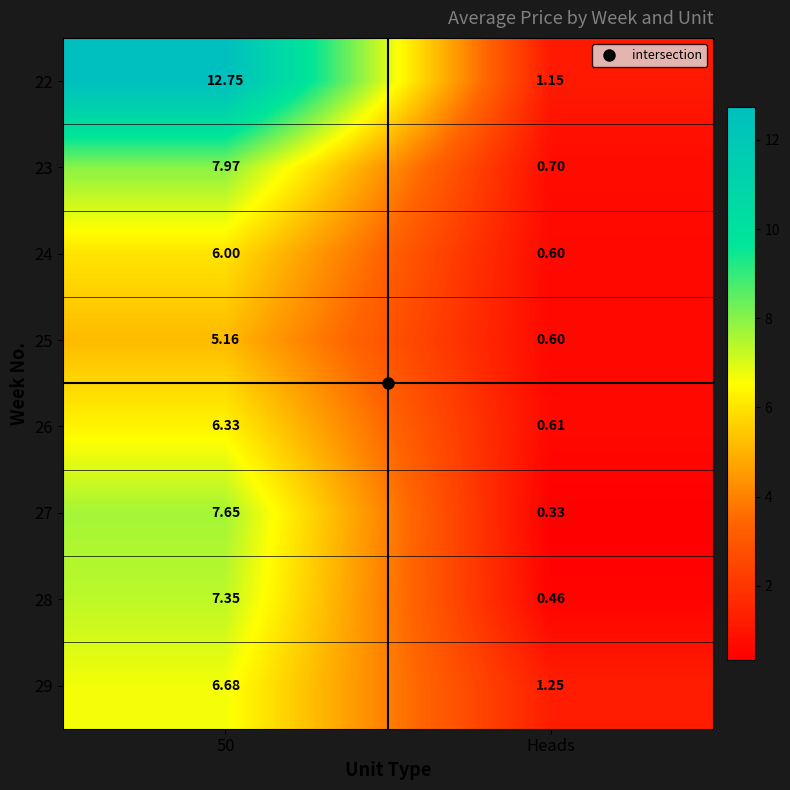

Which series has the largest total across all categories?

22